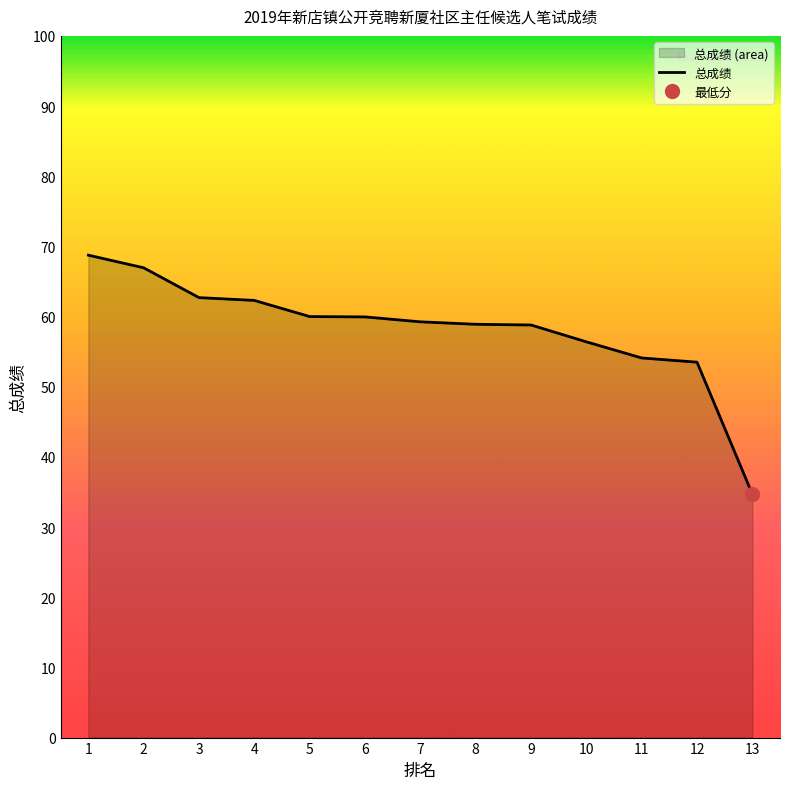

The value at 5 is 60.0. True or false?

True